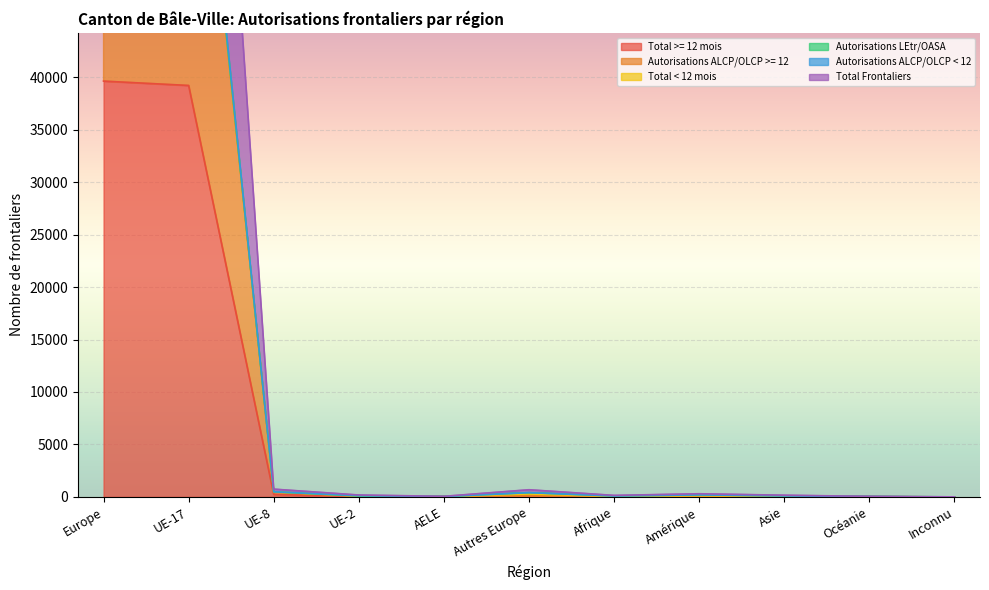

Which has a higher value, Amérique or Asie?

Amérique